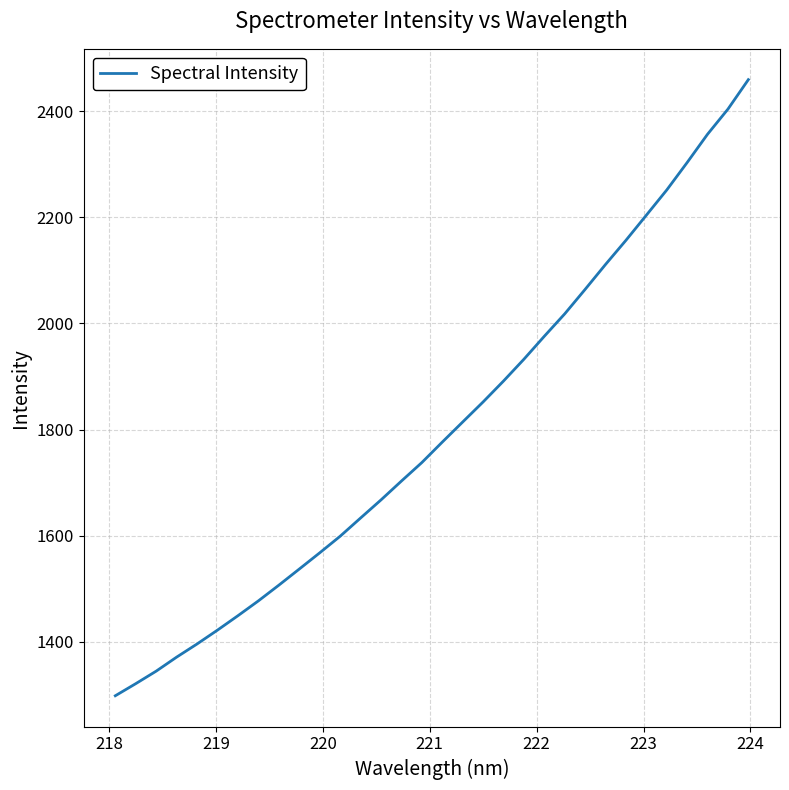

What is the smallest value displayed?

1298.3